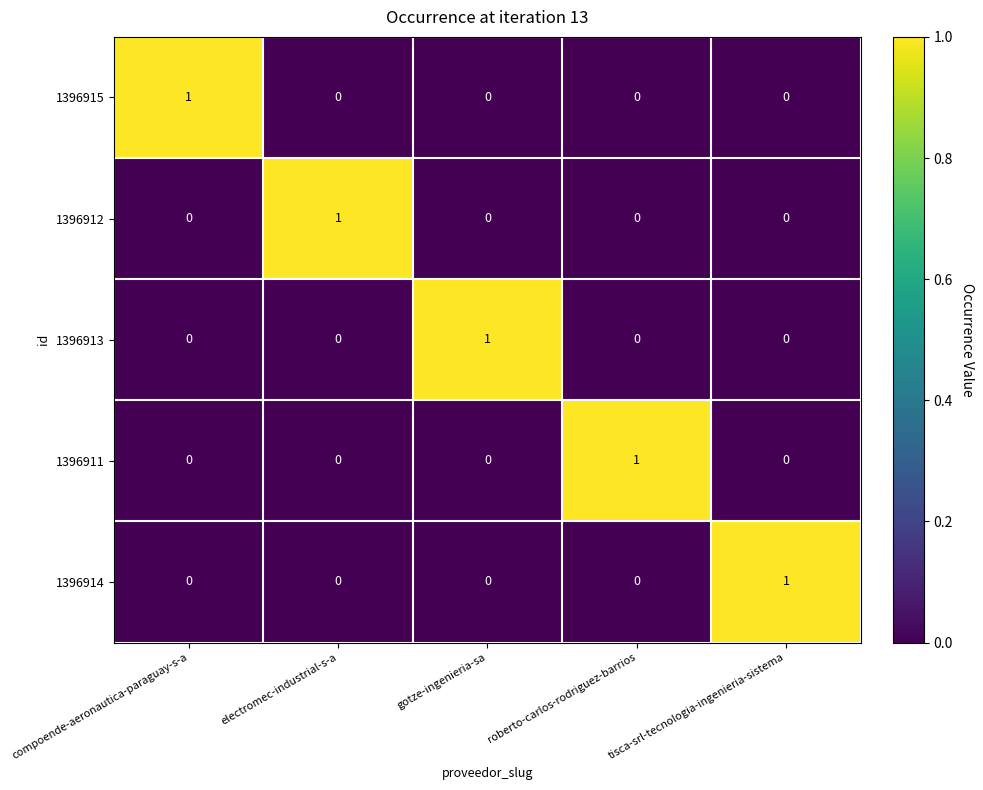

Which category has the highest value in the 1396911 series?

roberto-carlos-rodriguez-barrios